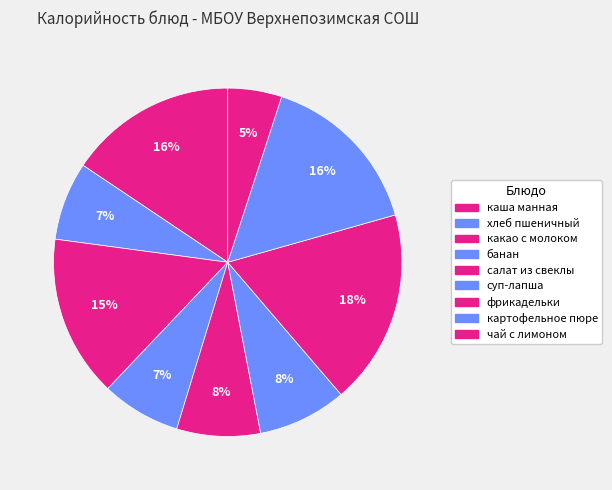

To the nearest percent, what portion does картофельное пюре represent?

16%